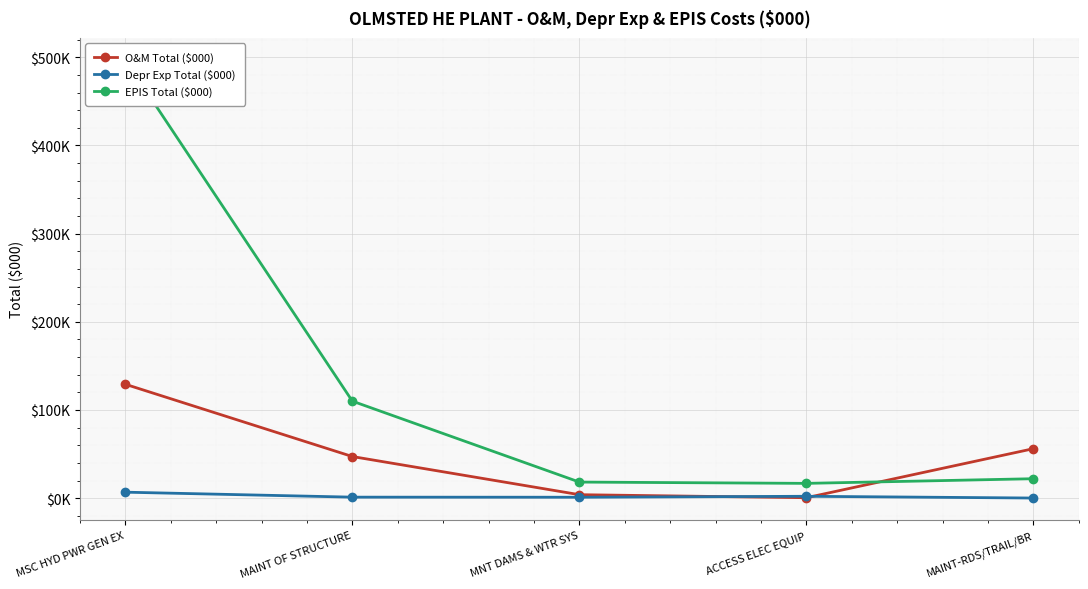

What is the spread (max minus min) of values at MSC HYD PWR GEN EX?

490.4